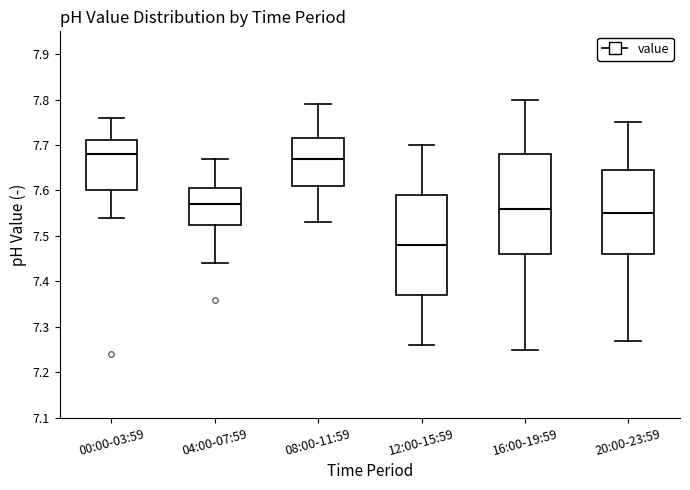

Reading left to right, transcribe this box plot: for each box, give where its median line is, the range the box spans, and where its two whiskers end, as read against the y-axis. The values are not printed on the chart, so give them approximately, as read against the axis.

00:00-03:59: median 7.68, box 7.60 to 7.71, whiskers 7.54 to 7.76
04:00-07:59: median 7.57, box 7.53 to 7.61, whiskers 7.44 to 7.67
08:00-11:59: median 7.67, box 7.61 to 7.72, whiskers 7.53 to 7.79
12:00-15:59: median 7.48, box 7.37 to 7.59, whiskers 7.26 to 7.70
16:00-19:59: median 7.56, box 7.46 to 7.68, whiskers 7.25 to 7.80
20:00-23:59: median 7.55, box 7.46 to 7.65, whiskers 7.27 to 7.75